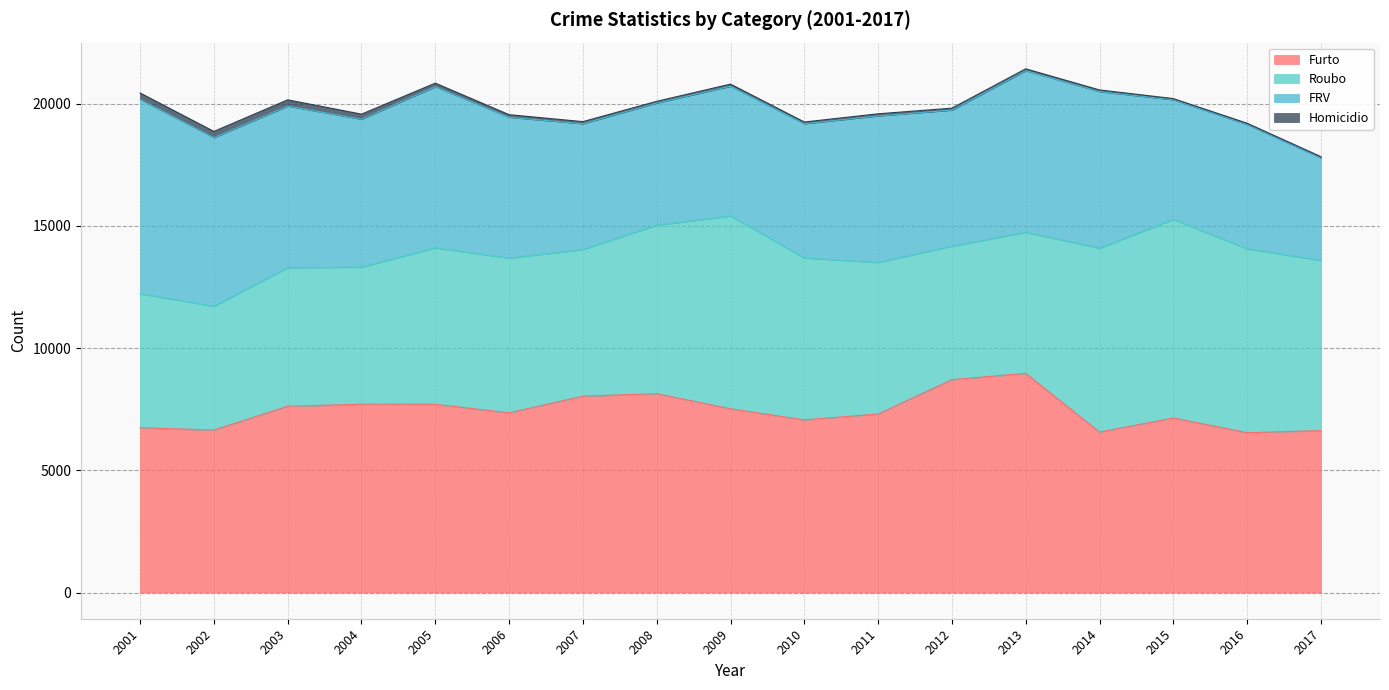

What is the difference between the FRV values at 2002 and 2004?

849